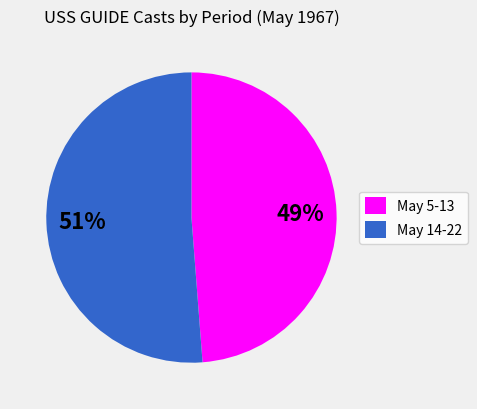

The May 14-22 slice represents 44% of the pie. True or false?

False